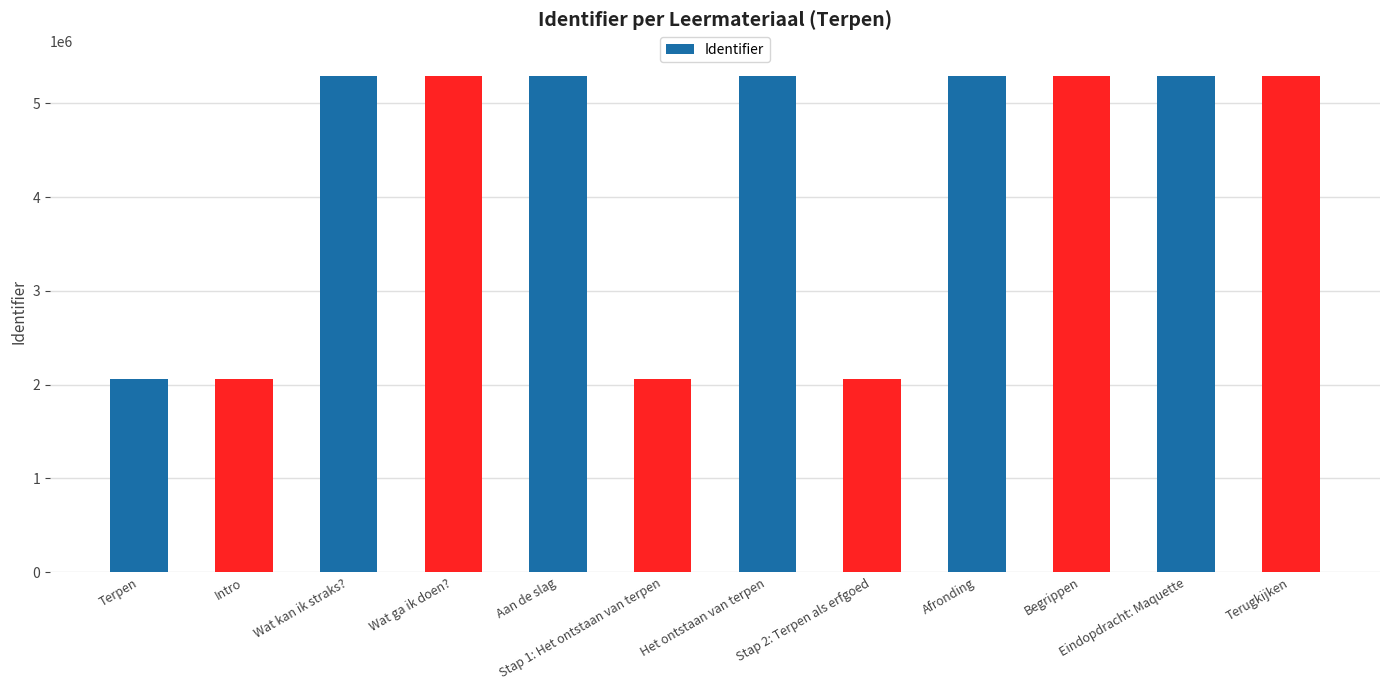

Approximately how many times larger is the value at Wat ga ik doen? compared to Afronding?

1.0